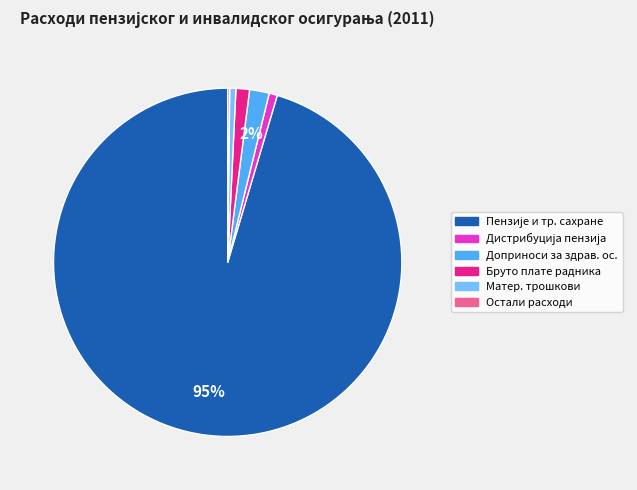

To the nearest percent, what is the difference between the largest and smallest slice percentages?

95%